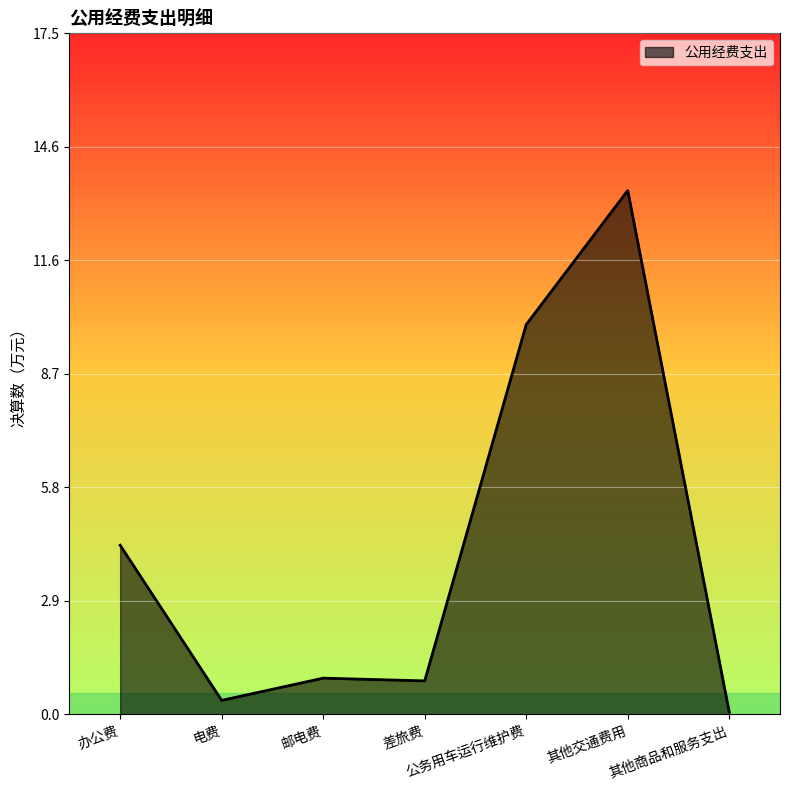

Between 邮电费 and 其他交通费用, which is larger?

其他交通费用